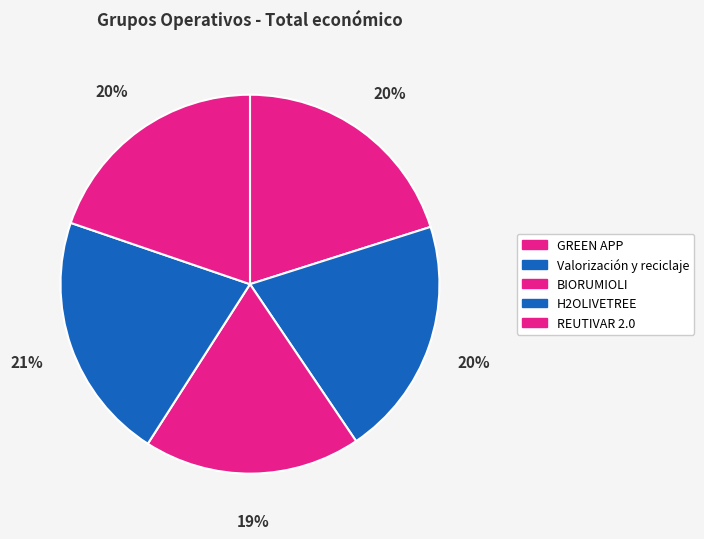

To the nearest percent, what percentage of the pie is Valorización y reciclaje?

20%